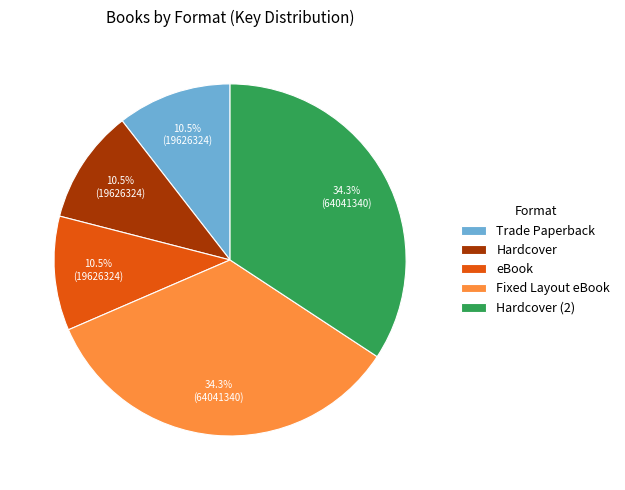

To the nearest percent, what is the combined percentage of eBook and Fixed Layout eBook?

45%